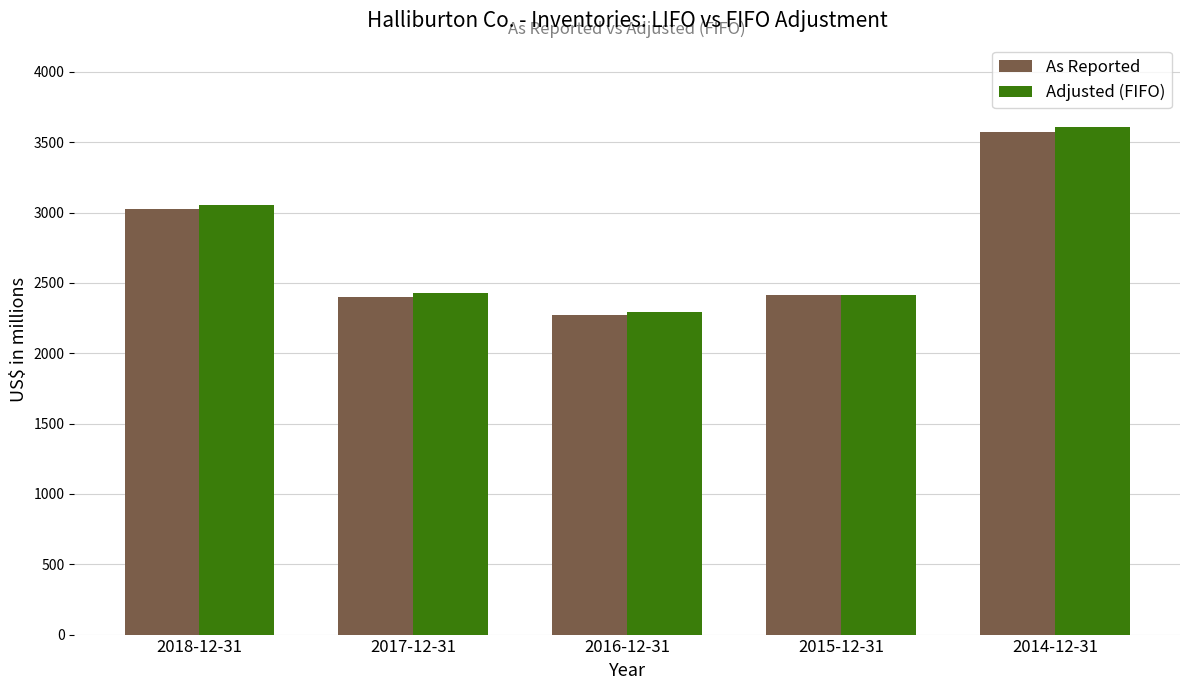

Rank the series by their maximum value, from highest to lowest.

Adjusted (FIFO), As Reported